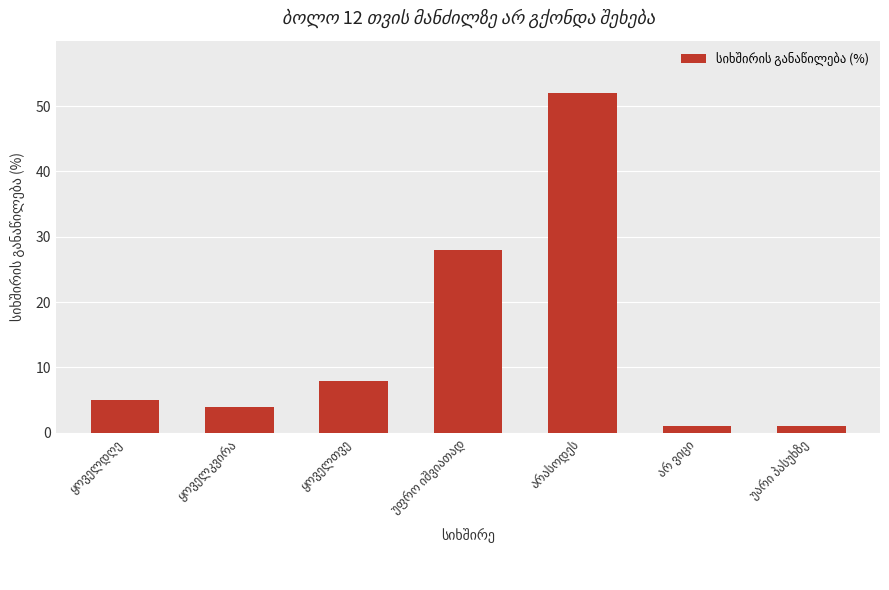

What is the maximum value shown in the chart?

52